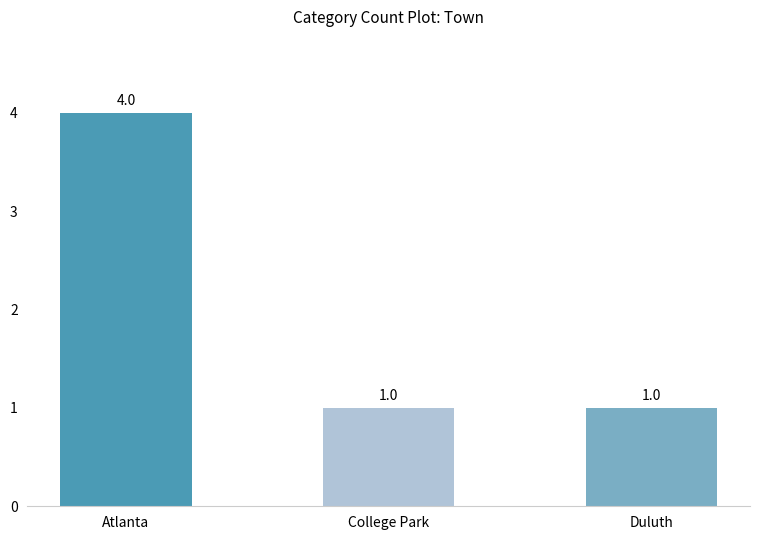

True or false: the data shows 1 at Duluth.

True